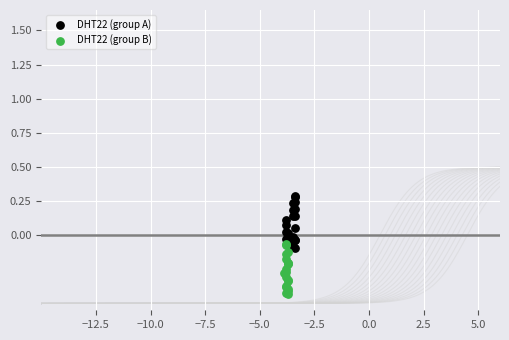

Which series reaches the minimum Y coordinate?

DHT22 (group B)